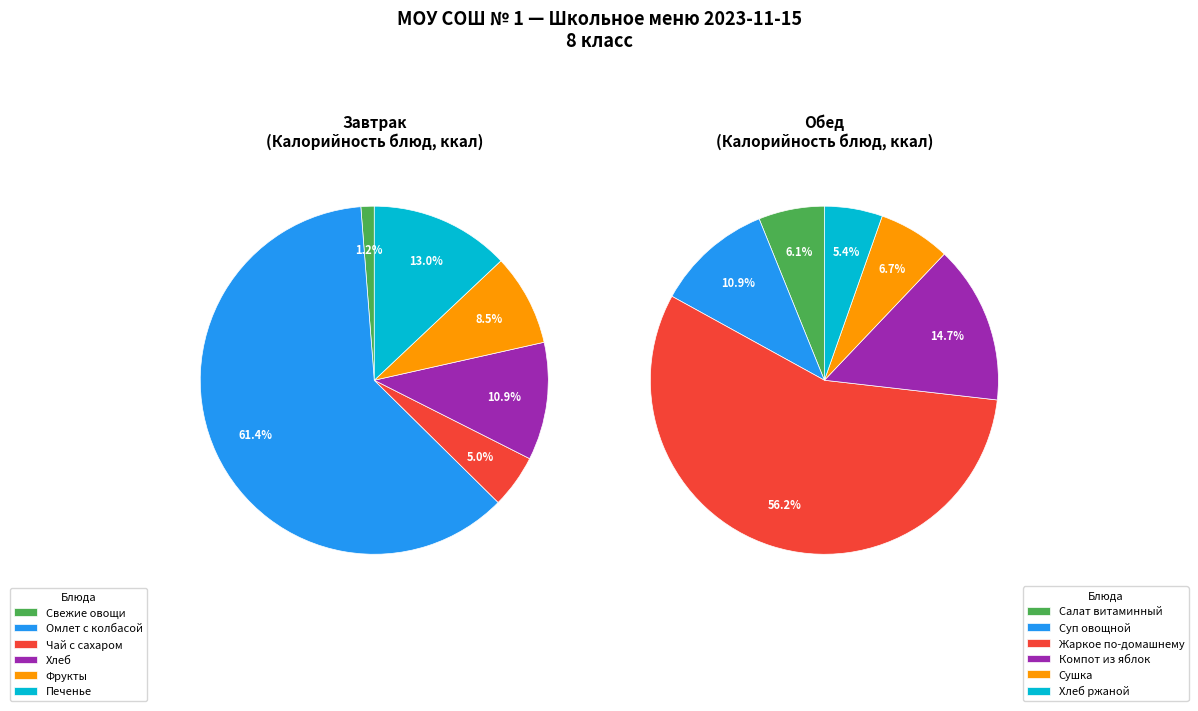

How many slices are in this pie chart?

6